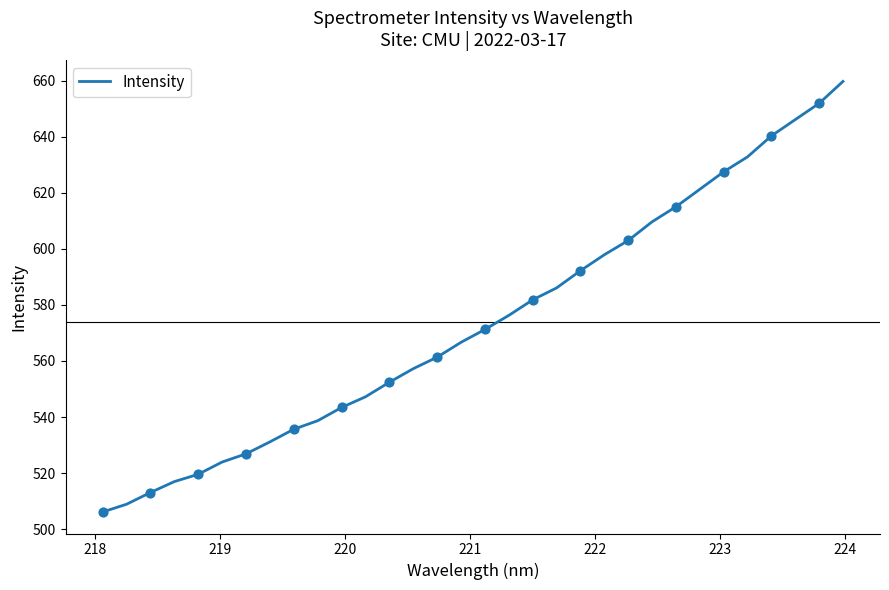

What is the greatest value displayed?

659.7